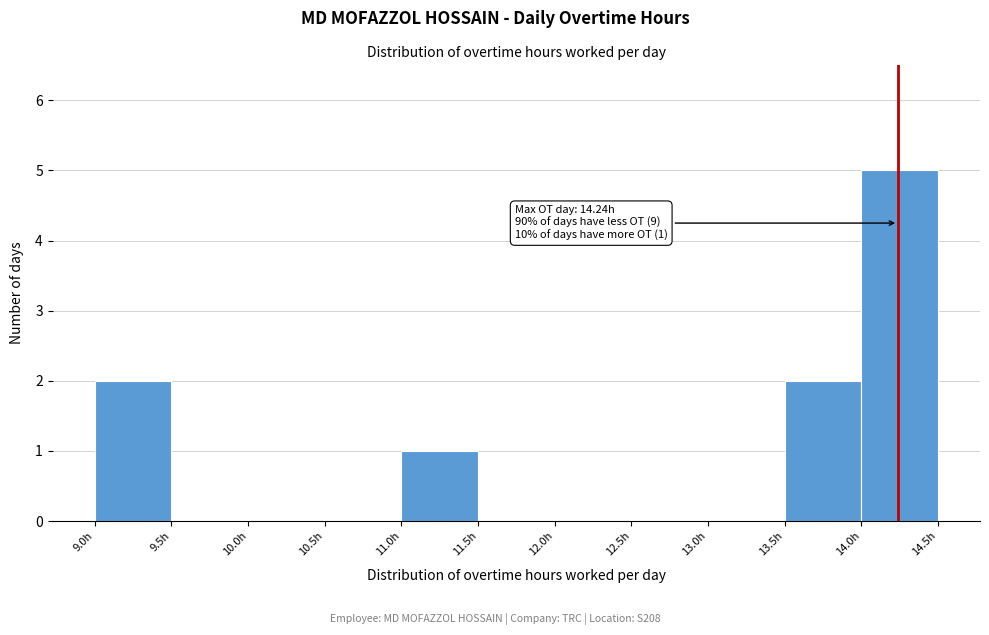

Over which range of the x-axis is the bar tallest?

14.0 to 14.5